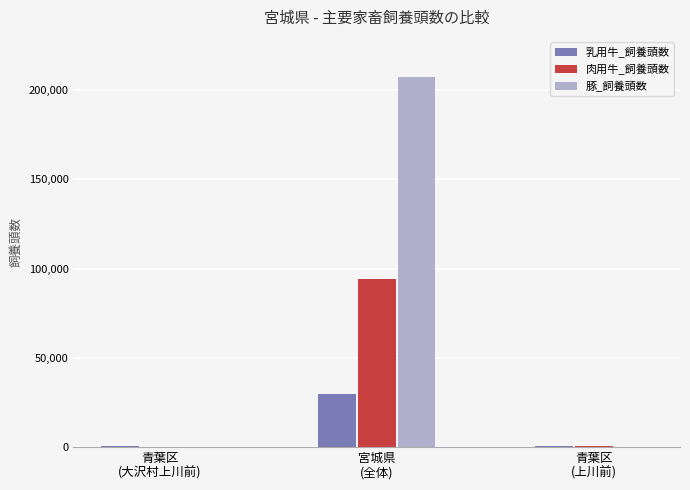

Which series has the largest total across all categories?

豚_飼養頭数